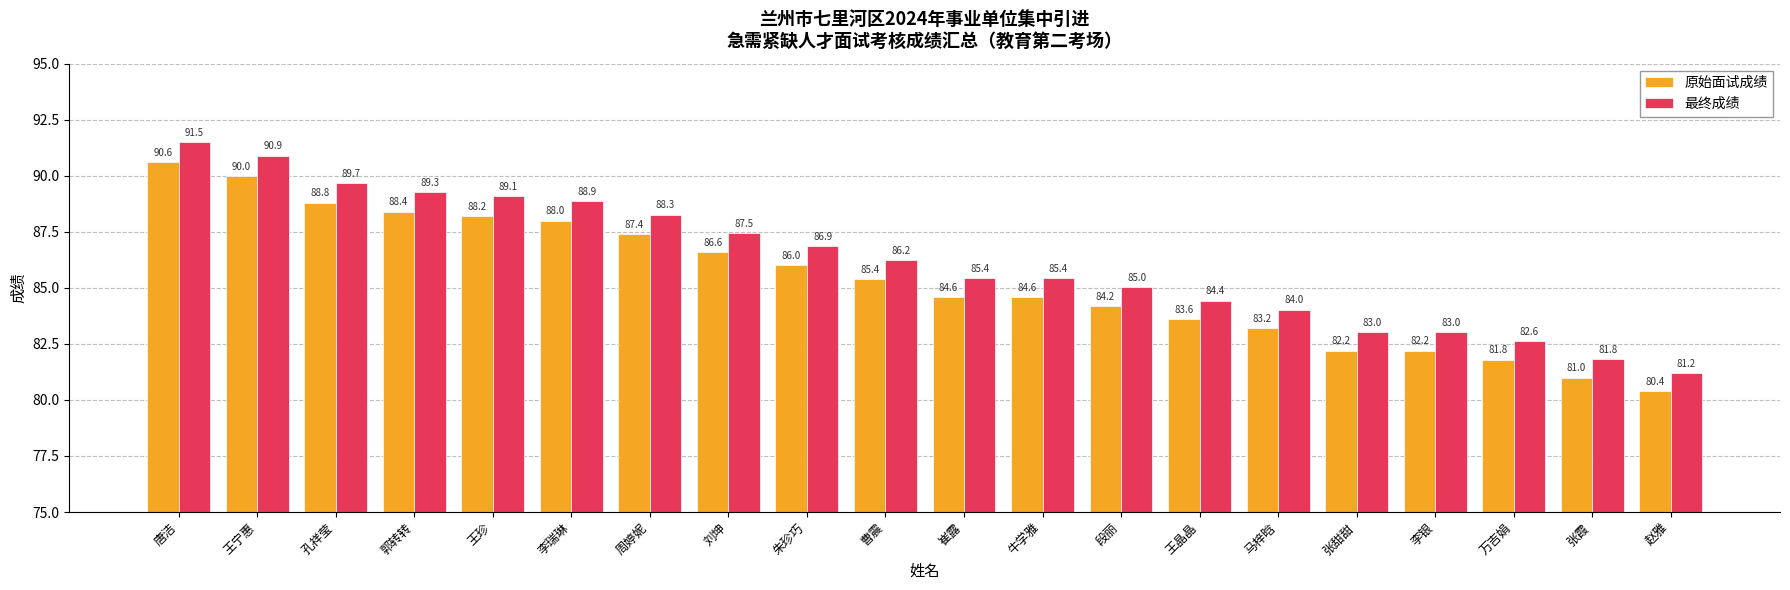

Is it true that 原始面试成绩 equals 85.4 at 曹震?

True